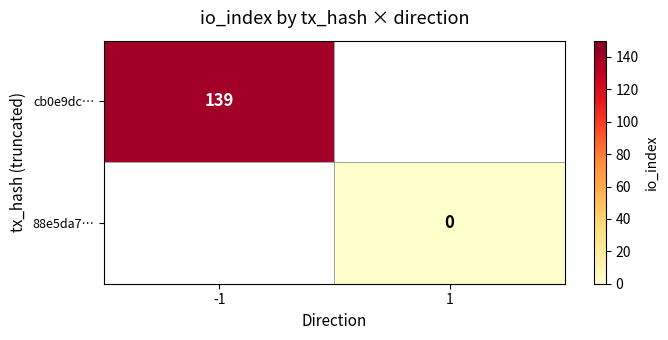

The value of cb0e9dc… at -1 is 139. True or false?

True